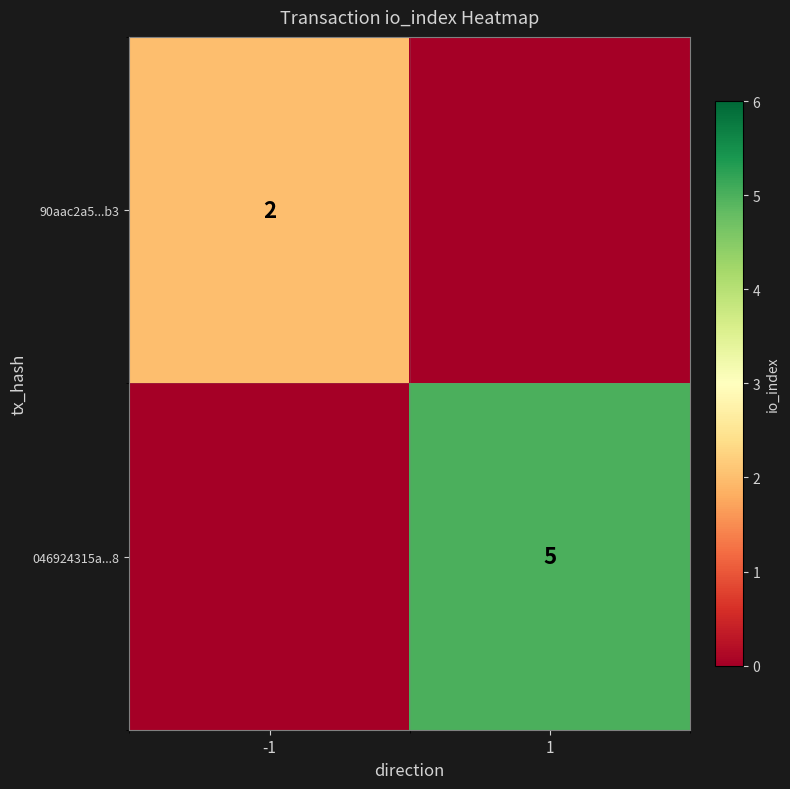

The 046924315a...8 series shows 5 at 1. True or false?

True